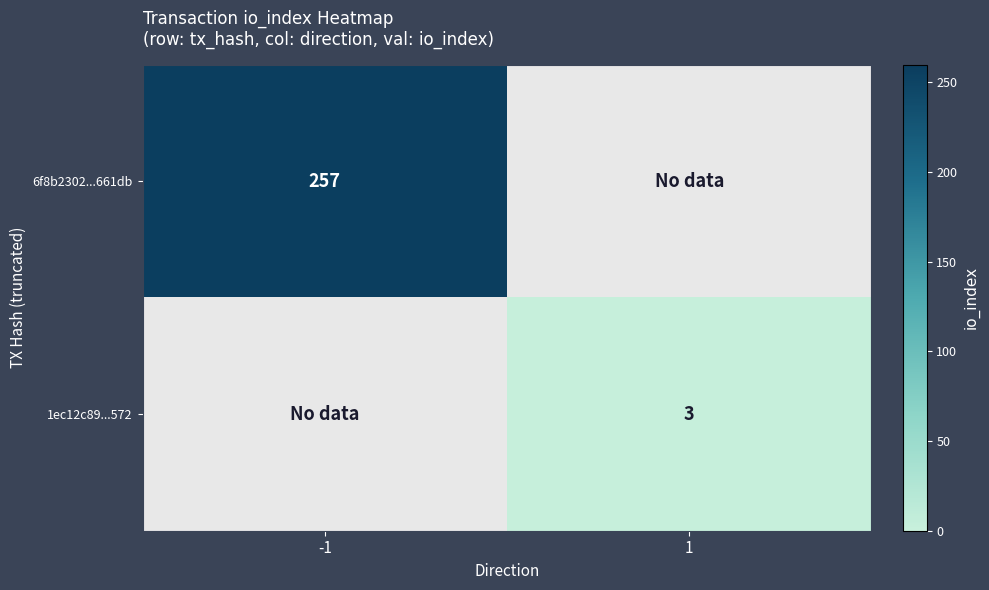

At which category is the sum across all series the highest?

-1